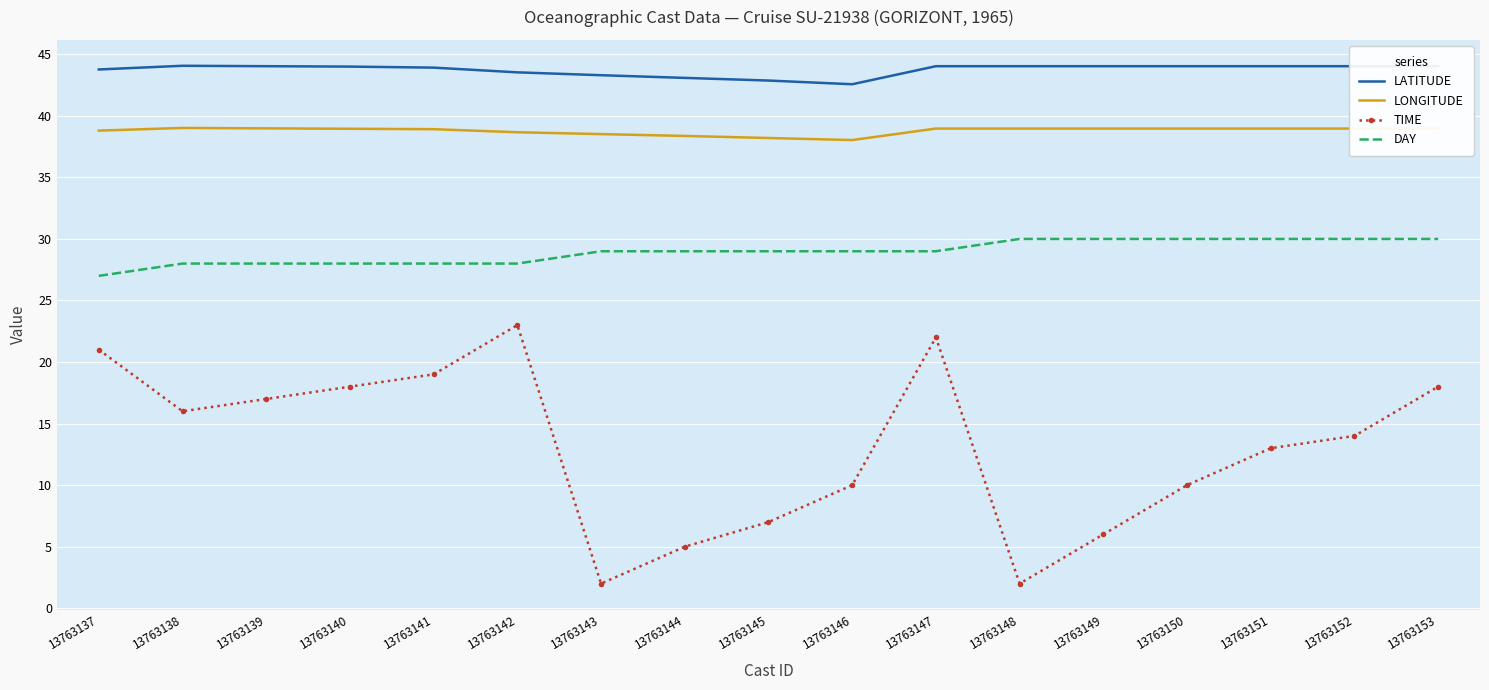

At which label does TIME reach its peak?

13763142